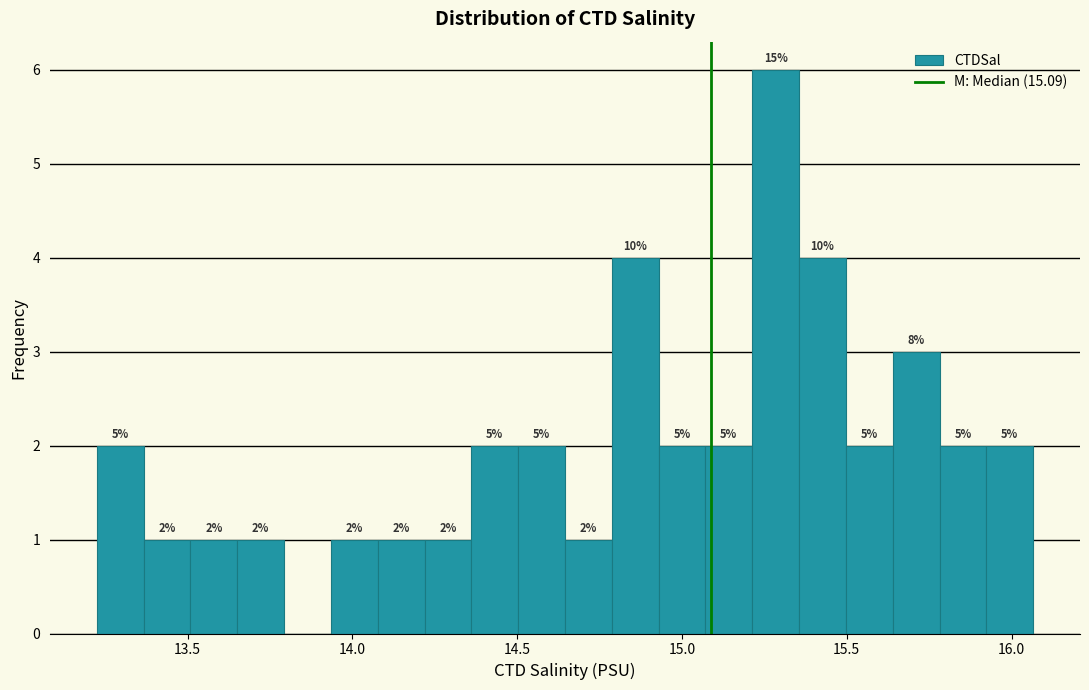

Read against the x-axis, roughly where is the centre of the tallest bar?

15.30